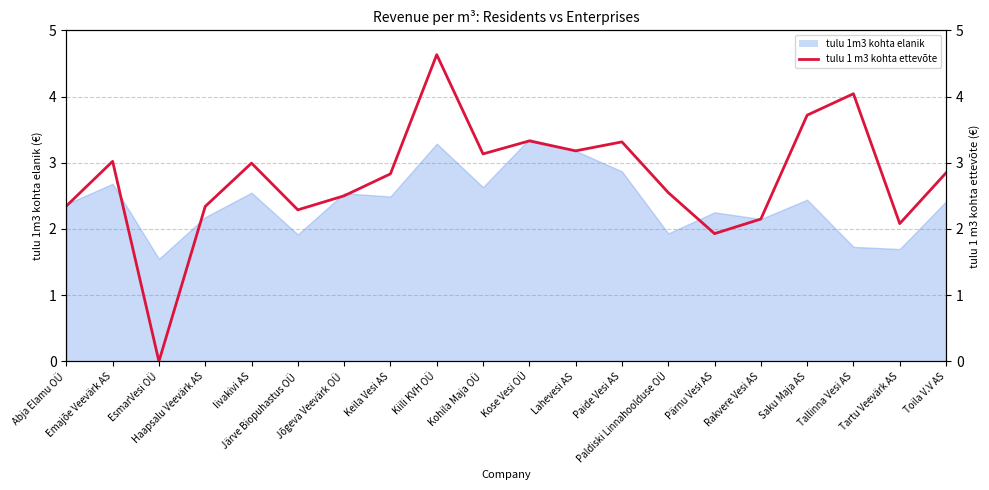

How many points are lower than both their immediate neighbors (excluding endpoints)?

6